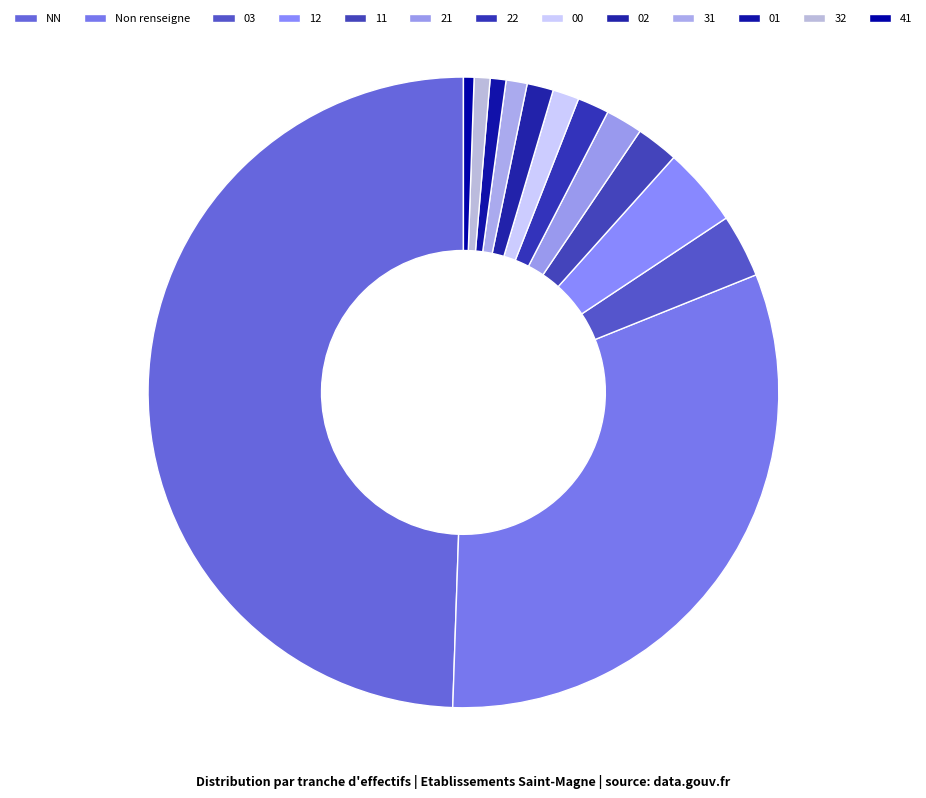

To the nearest percent, what is the difference between the 03 and 02 slice percentages?

2%